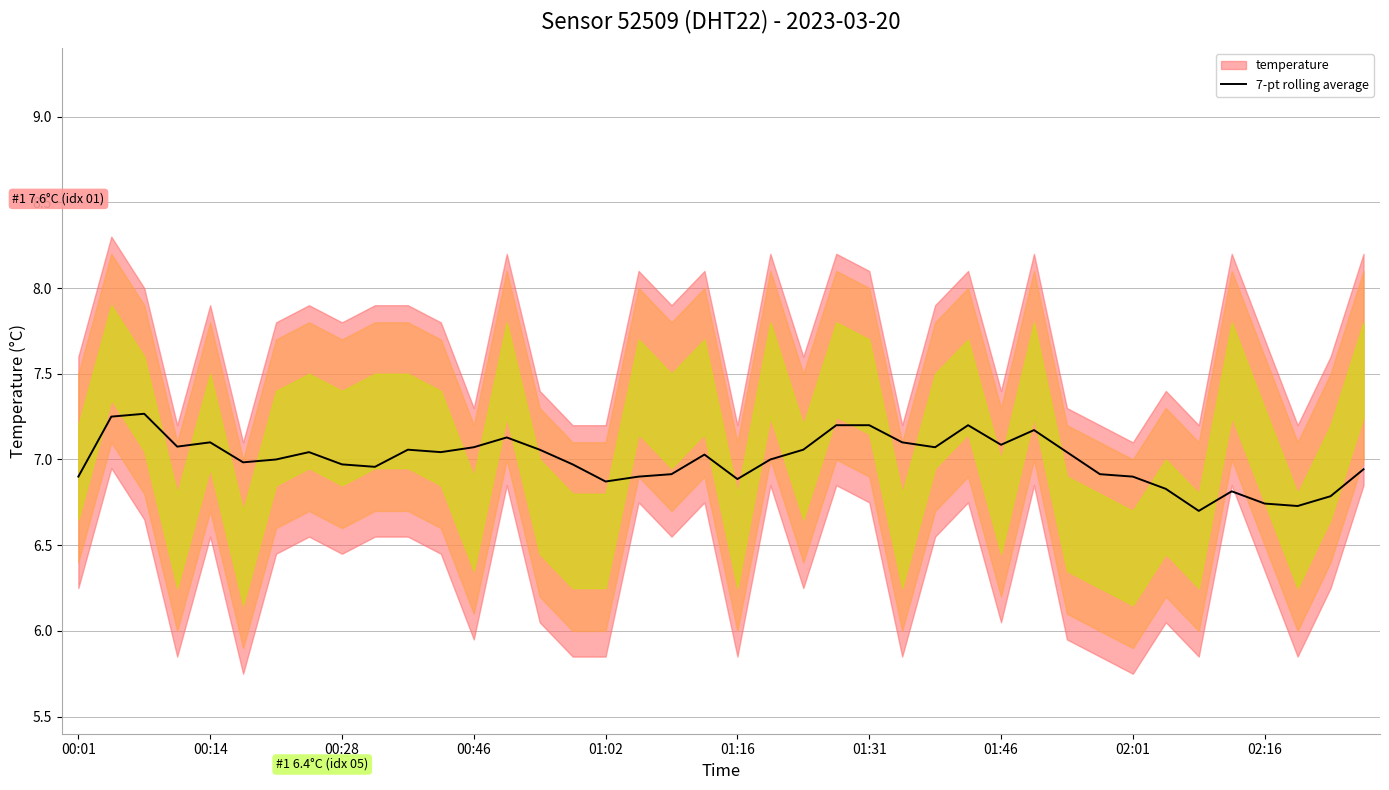

The 7-pt rolling average series shows 1.8 at 02:16. True or false?

False